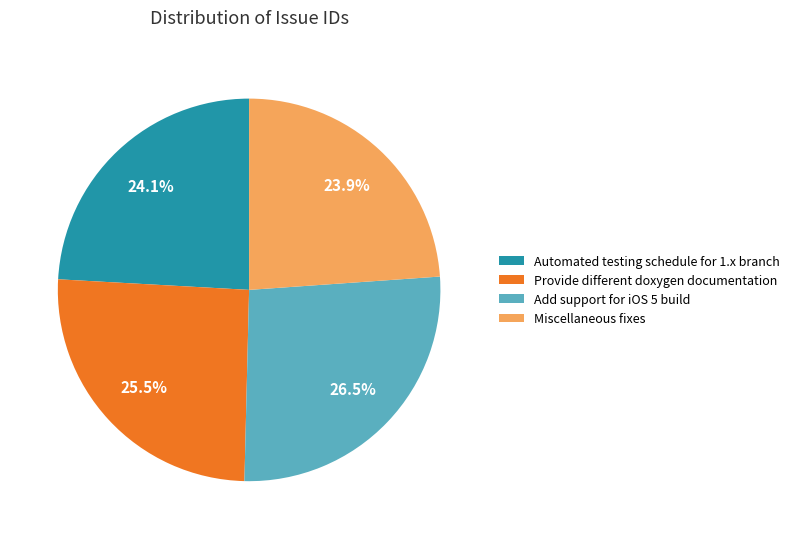

Combined, do Add support for iOS 5 build and Automated testing schedule for 1.x branch account for over 50%?

Yes